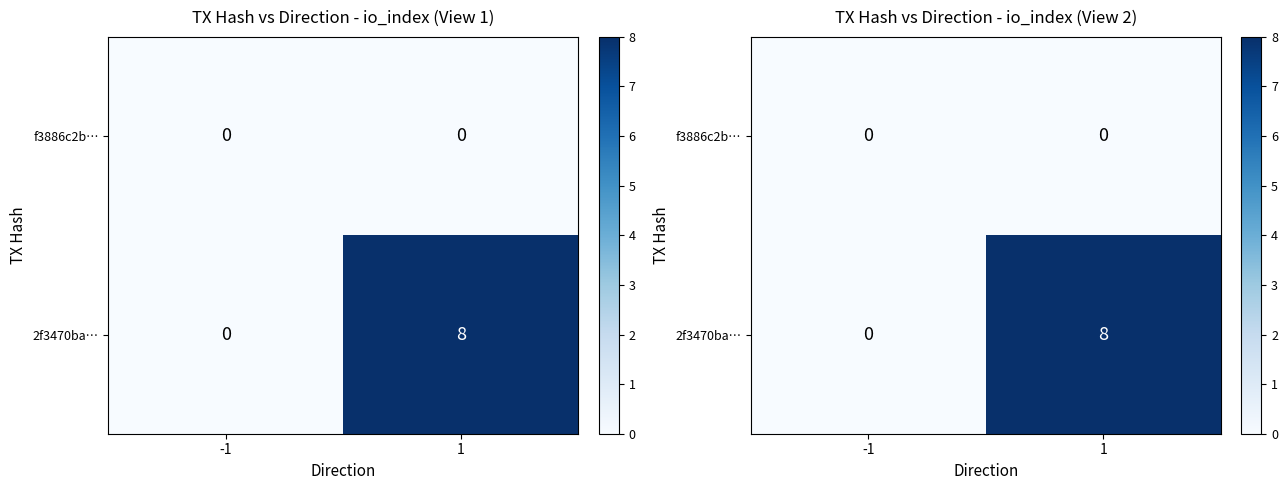

How many distinct data groups are displayed?

2